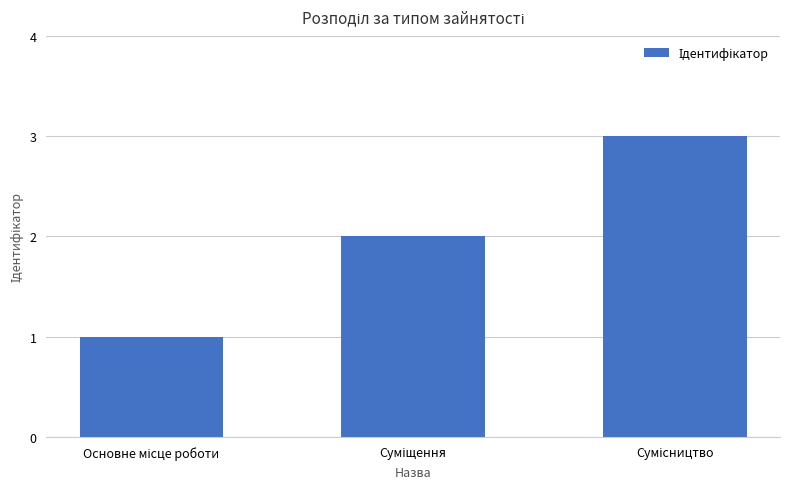

What is the sum of all values?

6